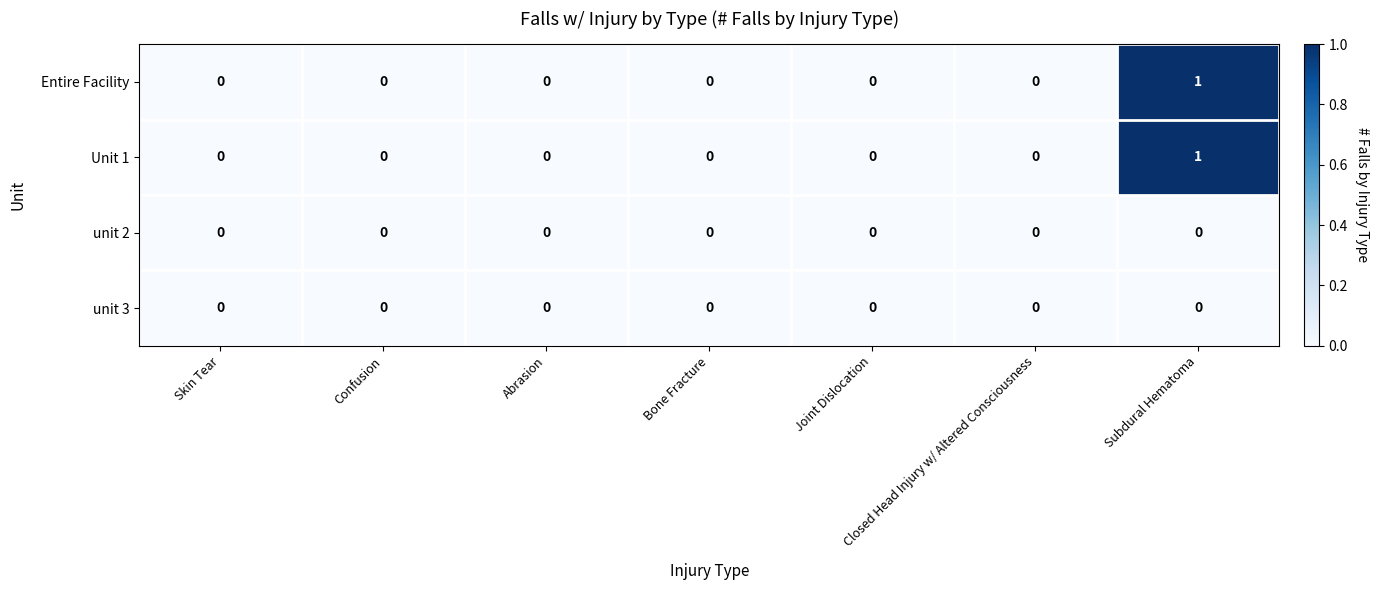

The unit 2 series shows 0 at Joint Dislocation. True or false?

True